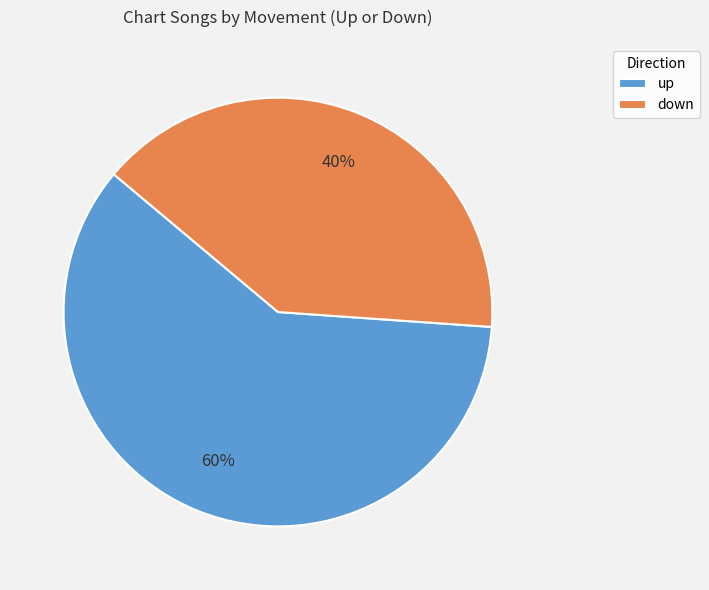

What percentage is the down slice, to the nearest percent?

40%